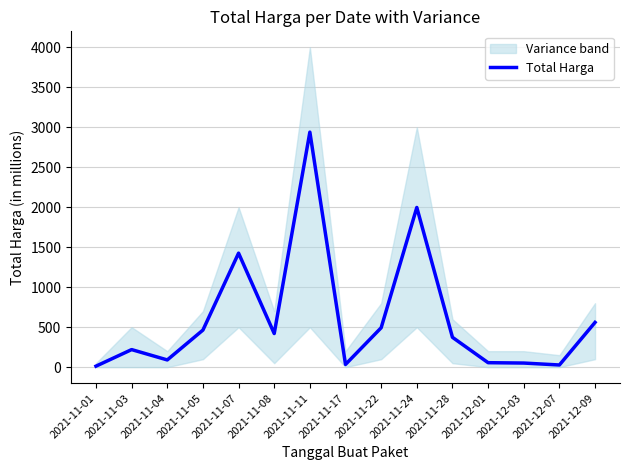

Count the number of categories in the chart.

15